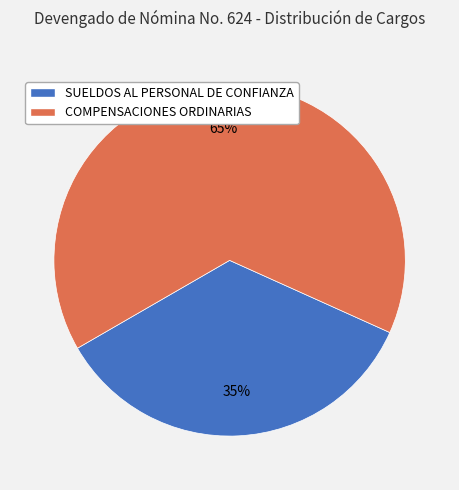

Which has a higher value, SUELDOS AL PERSONAL DE CONFIANZA or COMPENSACIONES ORDINARIAS?

COMPENSACIONES ORDINARIAS